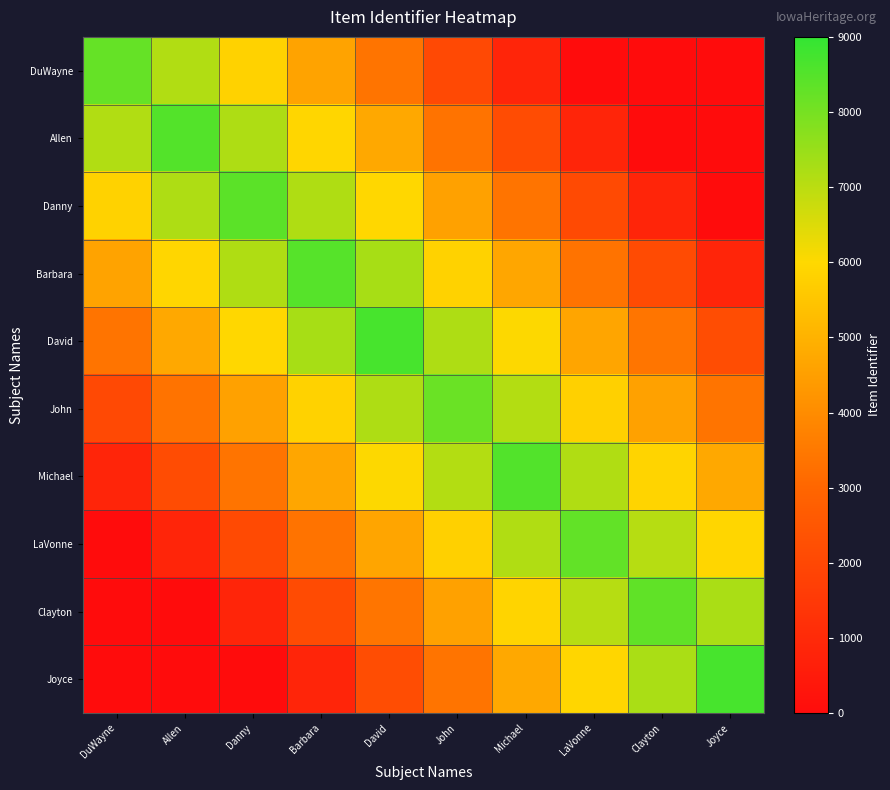

List the series in order of their peak value, lowest first.

John, DuWayne, LaVonne, Clayton, Danny, Barbara, Allen, Michael, David, Joyce